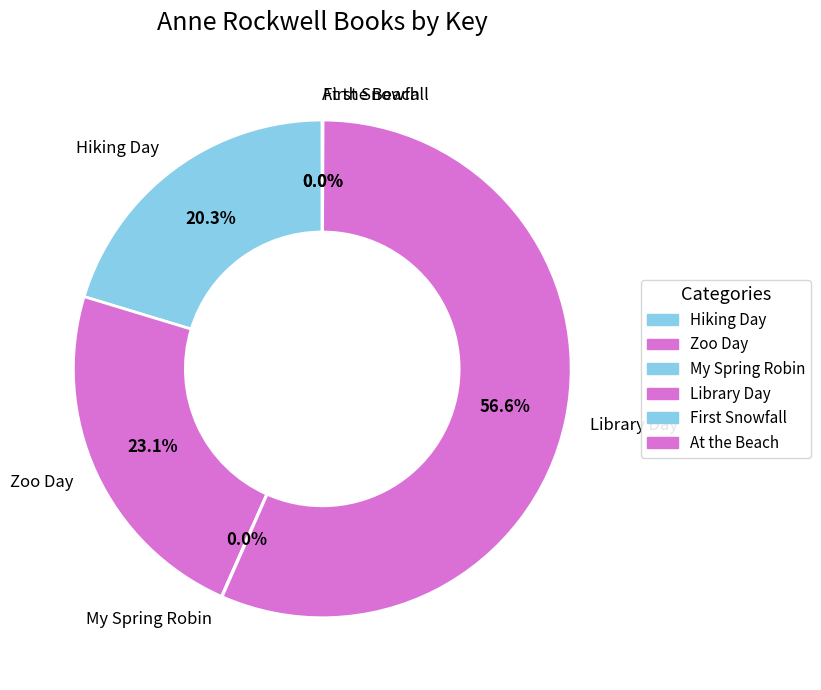

Which category has the biggest portion of the pie?

Library Day